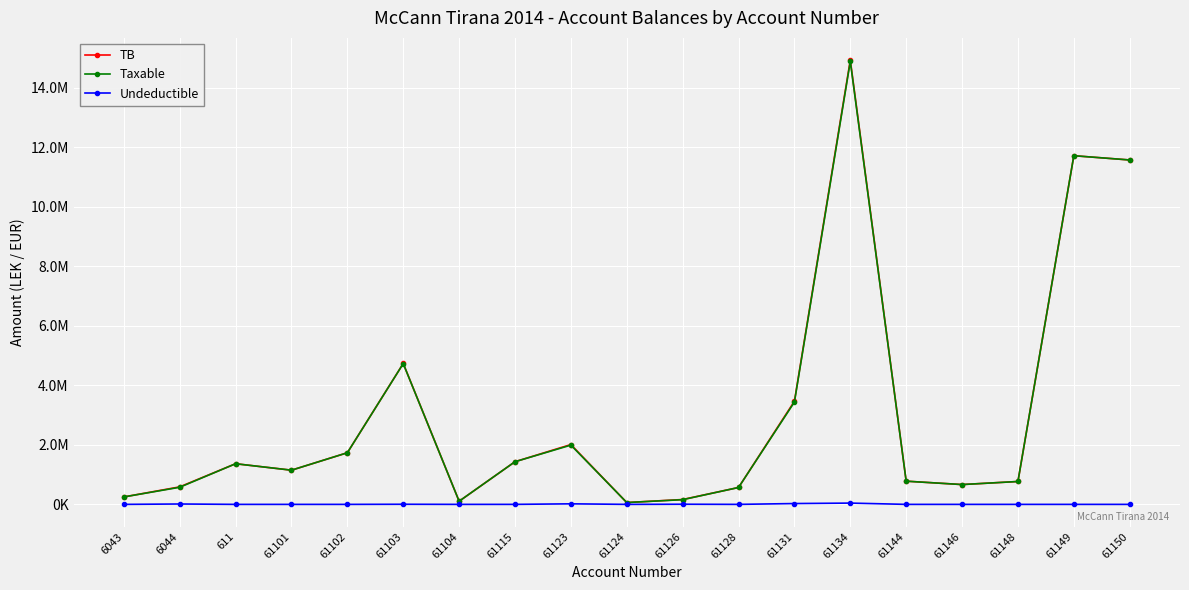

The value of Undeductible at 61144 is 0.0. True or false?

True